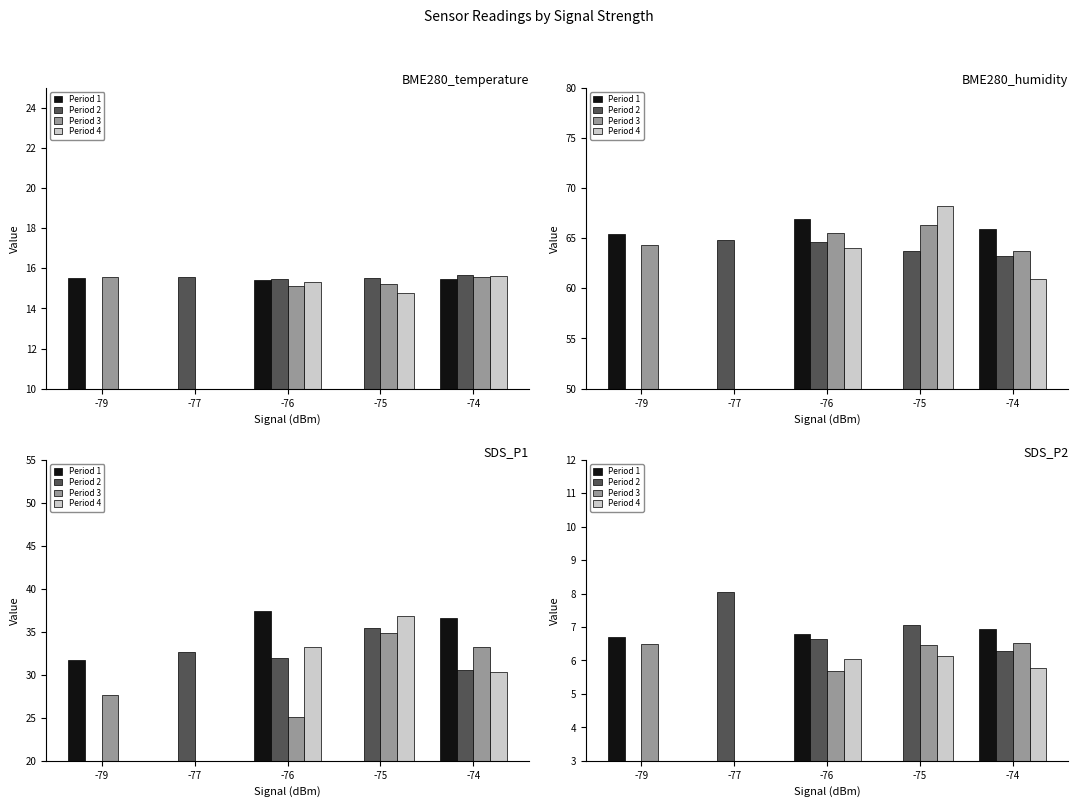

Reading left to right, what are all the values shown in this chart?

Period 1: -79=6.7	-77=0.0	-76=6.8	-75=0.0	-74=6.9
Period 2: -79=0.0	-77=8.1	-76=6.6	-75=7.1	-74=6.3
Period 3: -79=6.5	-77=0.0	-76=5.7	-75=6.5	-74=6.5
Period 4: -79=0.0	-77=0.0	-76=6.0	-75=6.1	-74=5.8